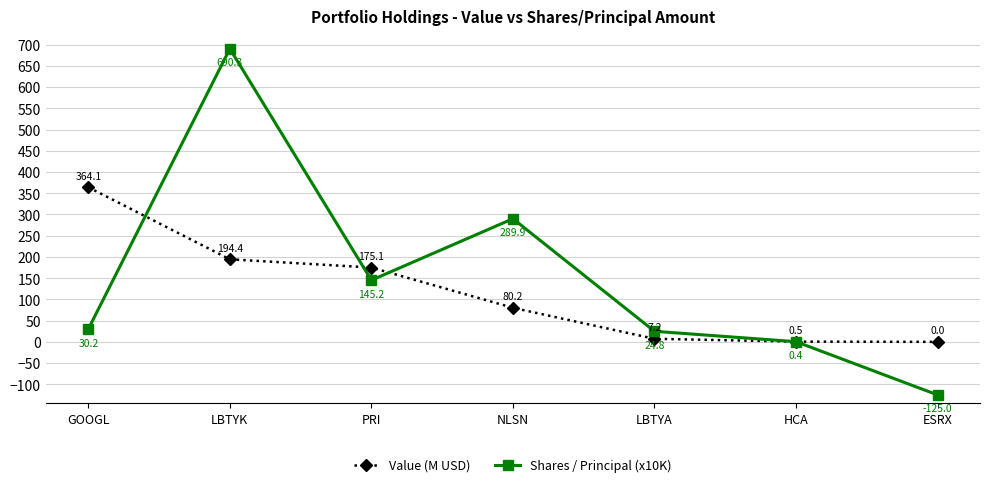

At which category does the chart reach its peak across all series?

LBTYK